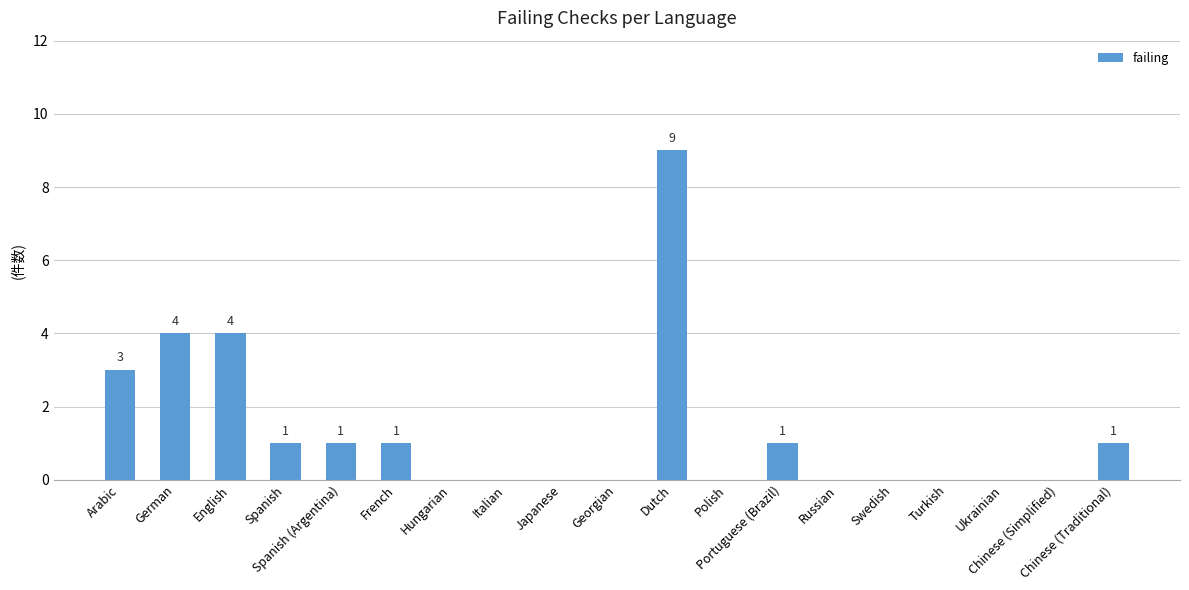

Does the chart contain stacked bars?

No